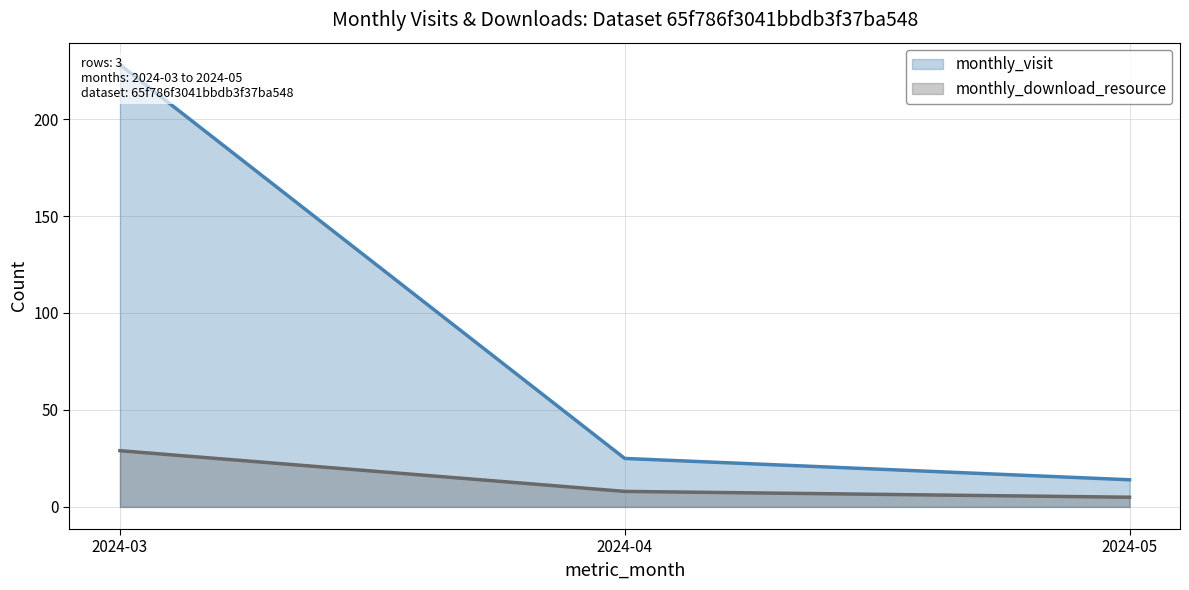

The value of monthly_visit at 2024-03 is 228. True or false?

True